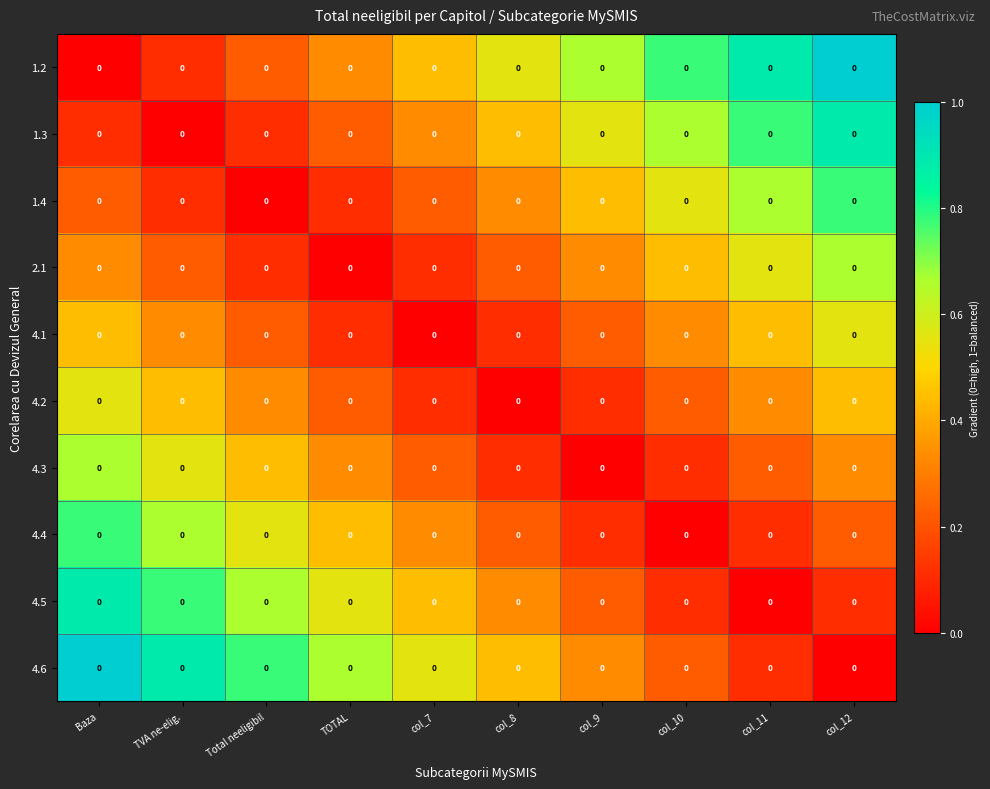

Reading left to right, extract all data points from this chart.

1.2: Baza=0.0	TVA ne-elig.=0.0	Total neeligibil=0.0	TOTAL=0.0	col_7=0.0	col_8=0.0	col_9=0.0	col_10=0.0	col_11=0.0	col_12=0.0
1.3: Baza=0.0	TVA ne-elig.=0.0	Total neeligibil=0.0	TOTAL=0.0	col_7=0.0	col_8=0.0	col_9=0.0	col_10=0.0	col_11=0.0	col_12=0.0
1.4: Baza=0.0	TVA ne-elig.=0.0	Total neeligibil=0.0	TOTAL=0.0	col_7=0.0	col_8=0.0	col_9=0.0	col_10=0.0	col_11=0.0	col_12=0.0
2.1: Baza=0.0	TVA ne-elig.=0.0	Total neeligibil=0.0	TOTAL=0.0	col_7=0.0	col_8=0.0	col_9=0.0	col_10=0.0	col_11=0.0	col_12=0.0
4.1: Baza=0.0	TVA ne-elig.=0.0	Total neeligibil=0.0	TOTAL=0.0	col_7=0.0	col_8=0.0	col_9=0.0	col_10=0.0	col_11=0.0	col_12=0.0
4.2: Baza=0.0	TVA ne-elig.=0.0	Total neeligibil=0.0	TOTAL=0.0	col_7=0.0	col_8=0.0	col_9=0.0	col_10=0.0	col_11=0.0	col_12=0.0
4.3: Baza=0.0	TVA ne-elig.=0.0	Total neeligibil=0.0	TOTAL=0.0	col_7=0.0	col_8=0.0	col_9=0.0	col_10=0.0	col_11=0.0	col_12=0.0
4.4: Baza=0.0	TVA ne-elig.=0.0	Total neeligibil=0.0	TOTAL=0.0	col_7=0.0	col_8=0.0	col_9=0.0	col_10=0.0	col_11=0.0	col_12=0.0
4.5: Baza=0.0	TVA ne-elig.=0.0	Total neeligibil=0.0	TOTAL=0.0	col_7=0.0	col_8=0.0	col_9=0.0	col_10=0.0	col_11=0.0	col_12=0.0
4.6: Baza=0.0	TVA ne-elig.=0.0	Total neeligibil=0.0	TOTAL=0.0	col_7=0.0	col_8=0.0	col_9=0.0	col_10=0.0	col_11=0.0	col_12=0.0